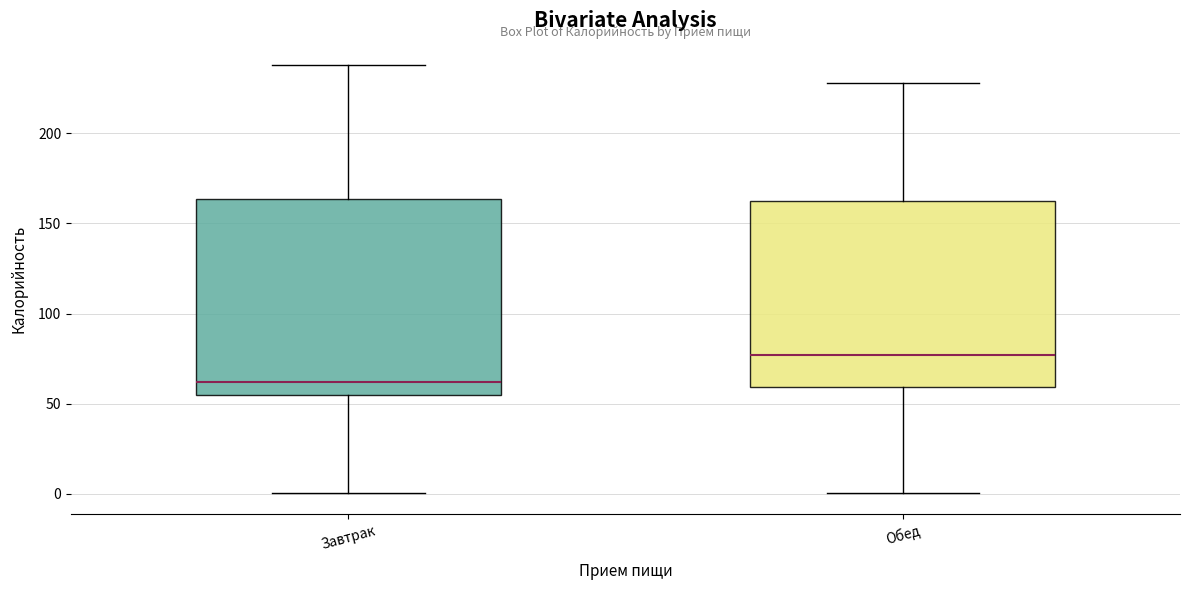

Reading left to right, transcribe this box plot: for each box, give where its median line is, the range the box spans, and where its two whiskers end, as read against the y-axis. The values are not printed on the chart, so give them approximately, as read against the axis.

Завтрак: median 60, box 55 to 165, whiskers 0 to 240
Обед: median 75, box 60 to 165, whiskers 0 to 230